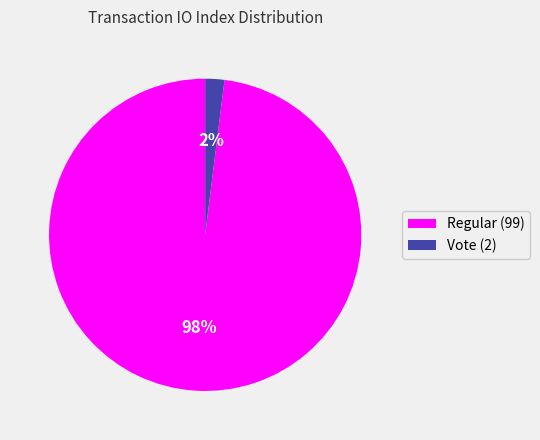

Rank the categories by value from lowest to highest.

Vote (2), Regular (99)